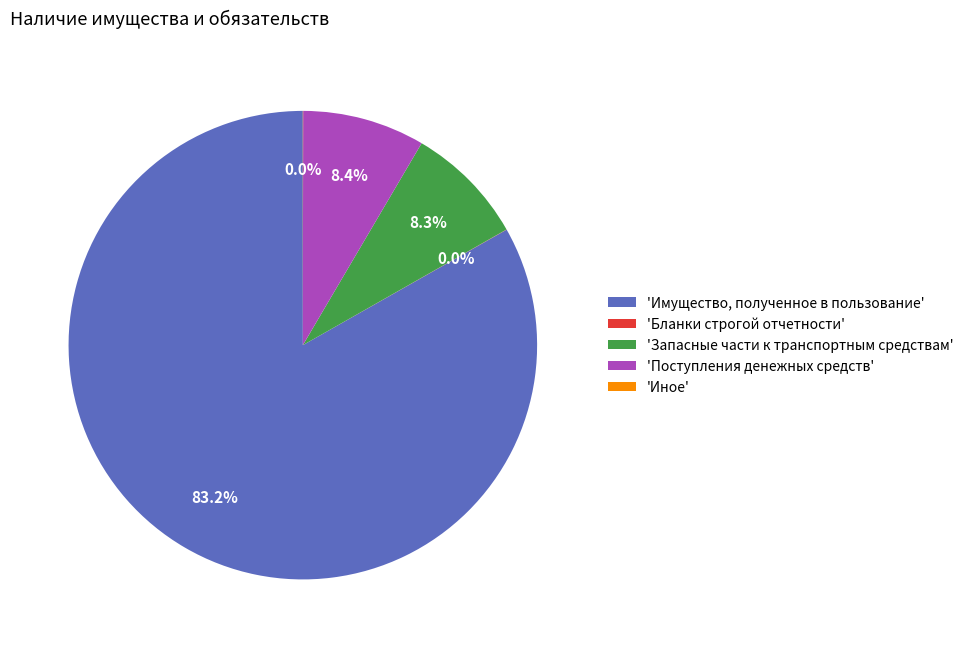

What portion of the pie excludes 'Запасные части к транспортным средствам'?

91.7%